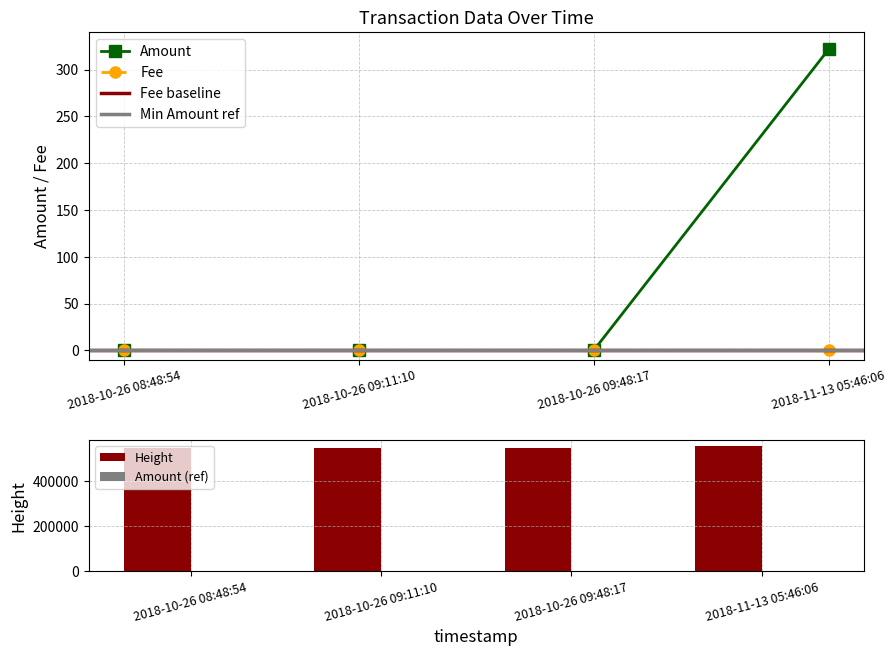

Between 2018-10-26 09:11:10 and 2018-11-13 05:46:06, which is larger?

2018-11-13 05:46:06